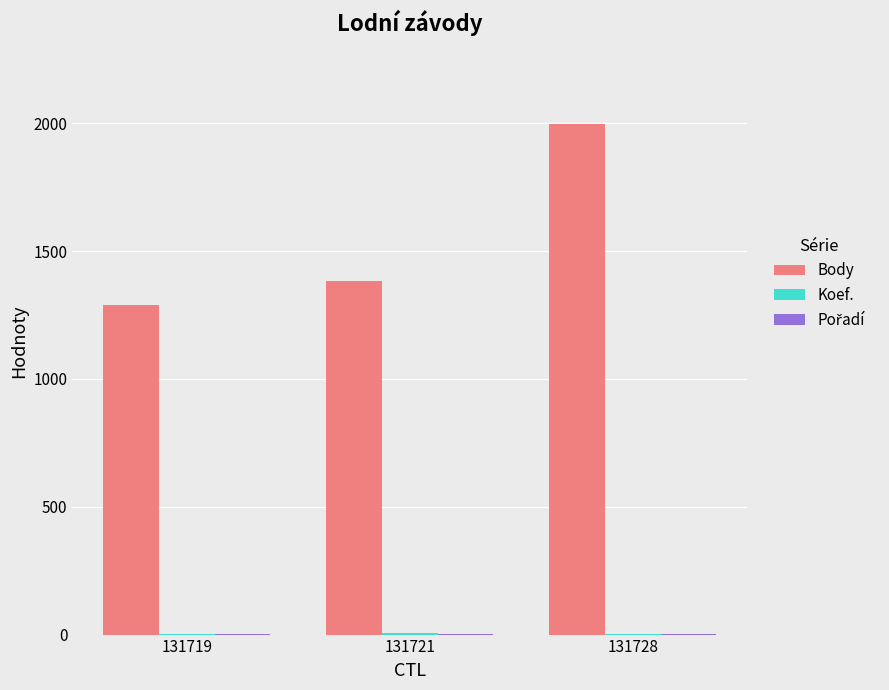

Is it true that Body equals 1996 at 131728?

True